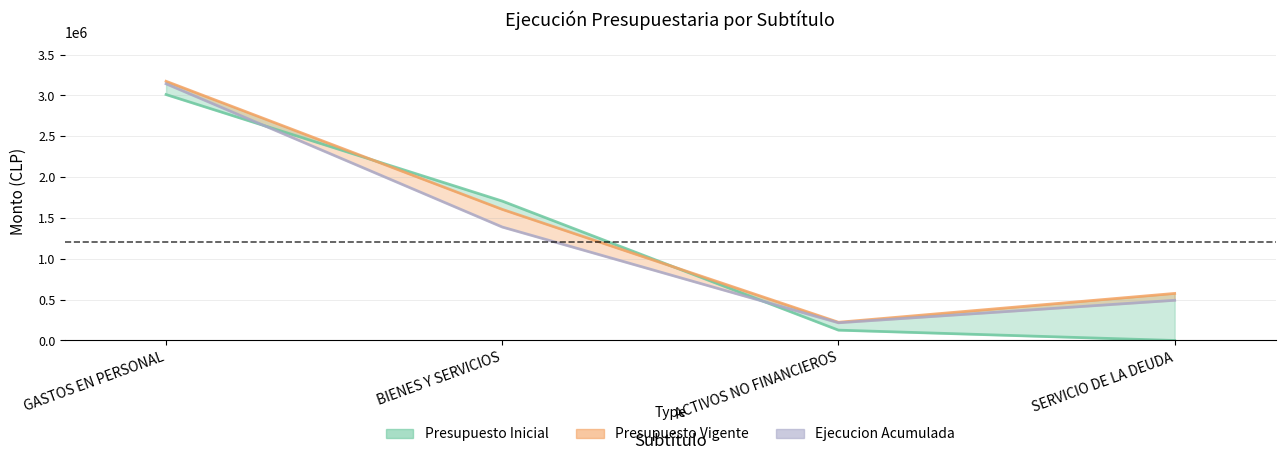

How many interior local valleys (lower than both neighbors) does the data have?

1